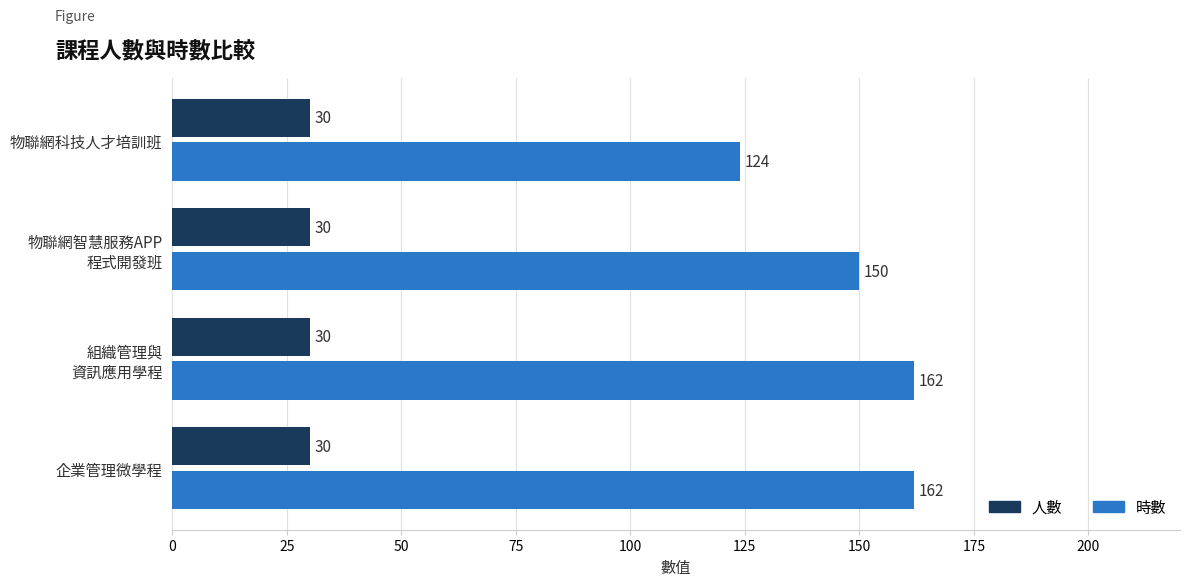

What is the highest value of the 時數 series?

162